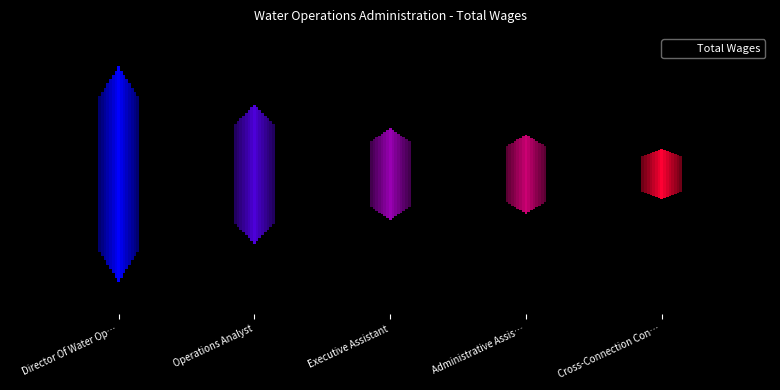

At which category does the chart reach its minimum across all series?

Cross-Connection Control Coordinator I